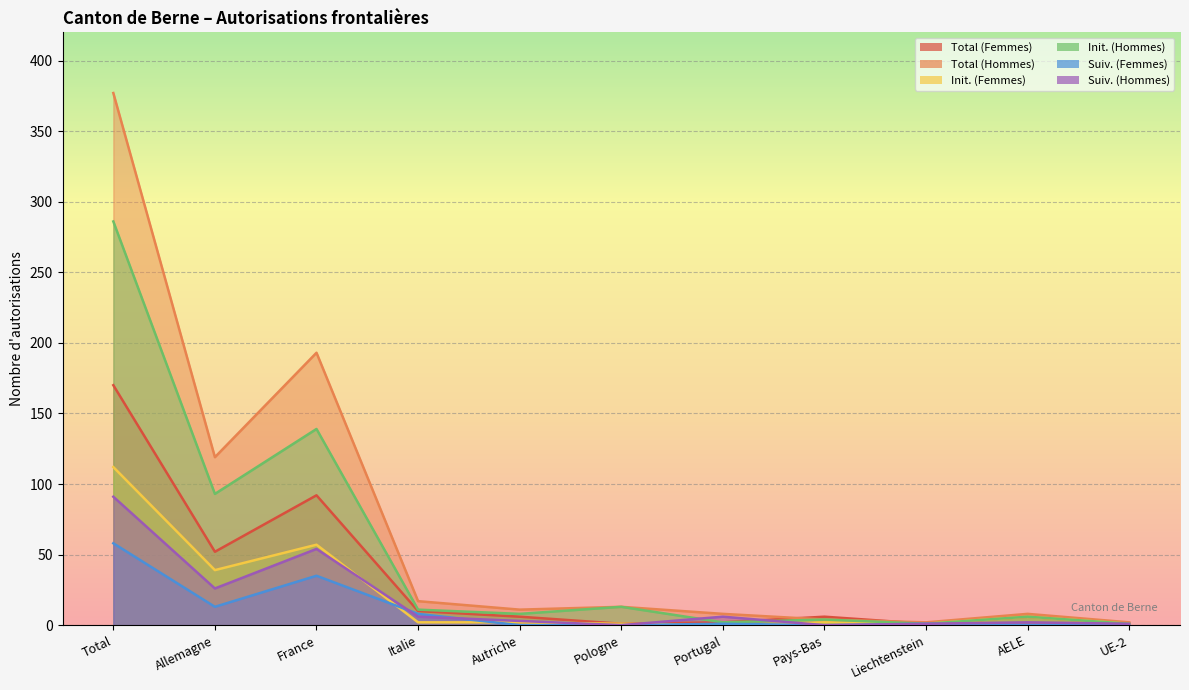

Rank the series at France from lowest to highest value.

Suiv. (Femmes), Suiv. (Hommes), Init. (Femmes), Total (Femmes), Init. (Hommes), Total (Hommes)